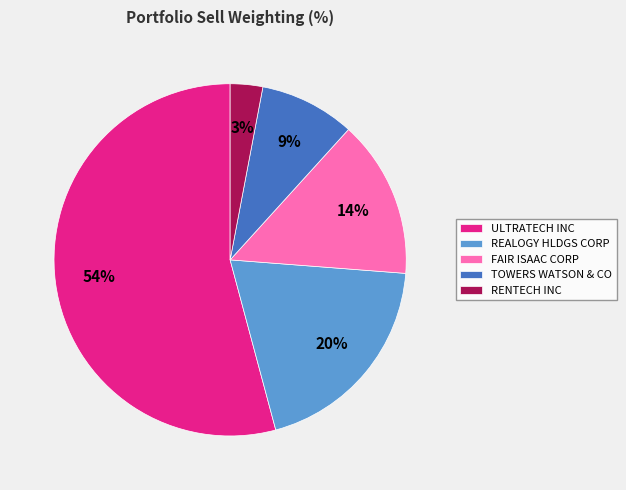

To the nearest percent, what is the combined percentage of ULTRATECH INC and TOWERS WATSON & CO?

63%